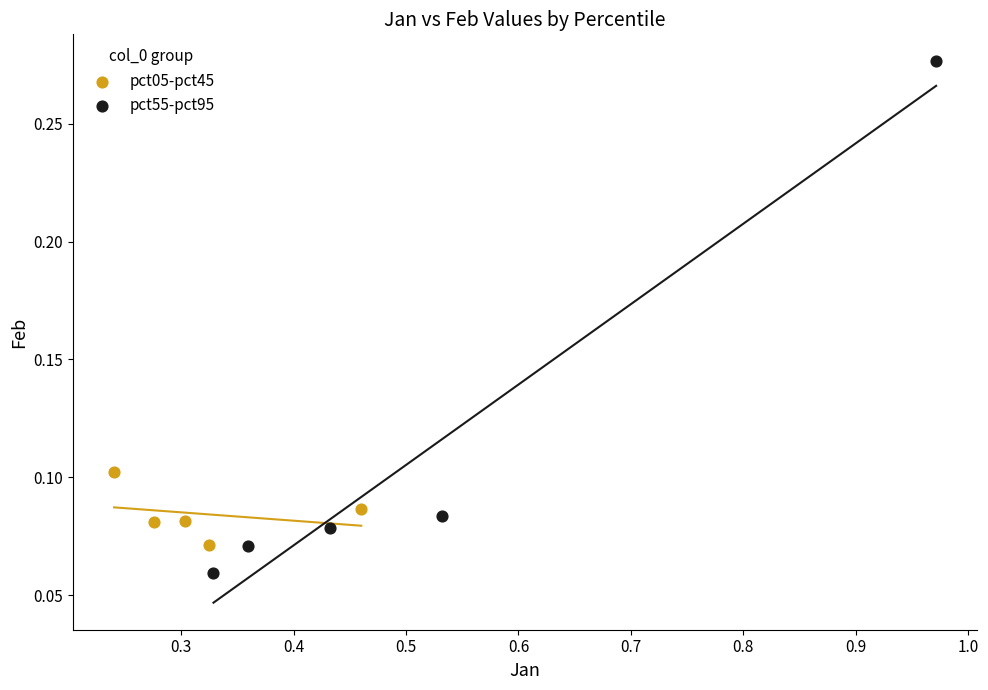

Which series has the widest spread of Y values?

pct55-pct95